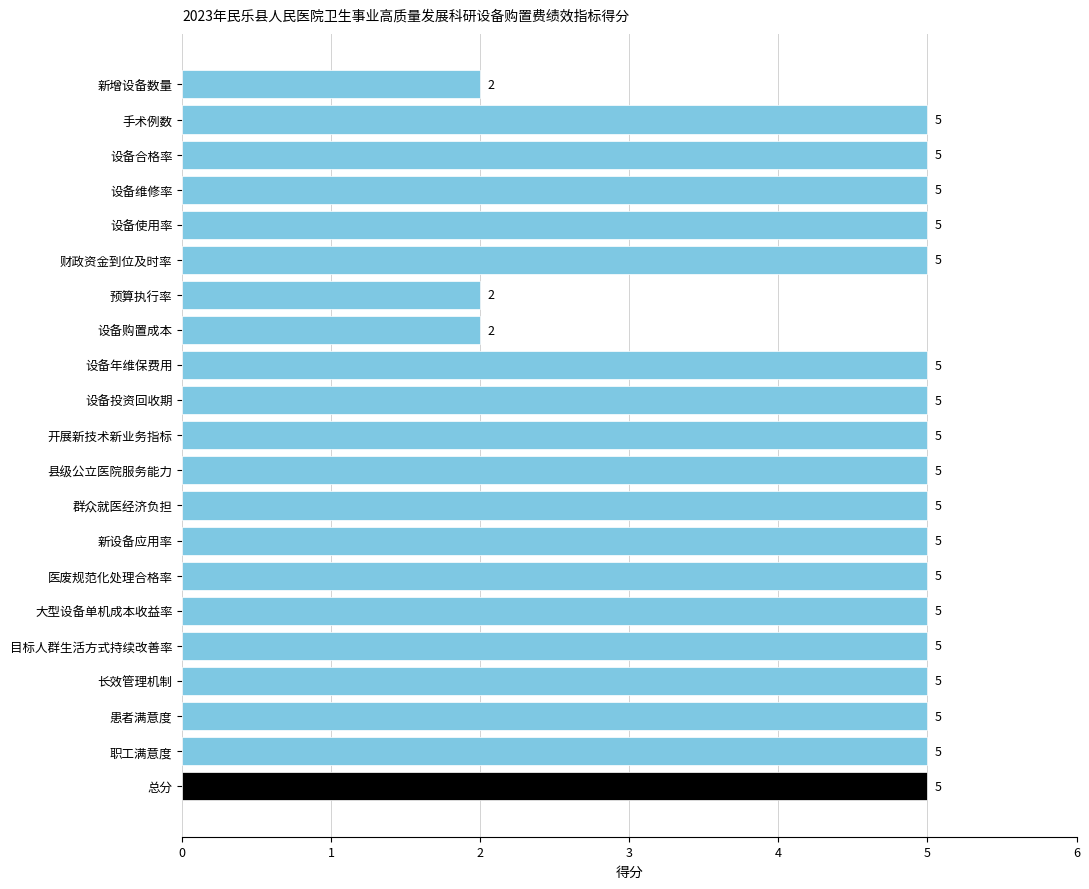

What position from the bottom is 总分?

1